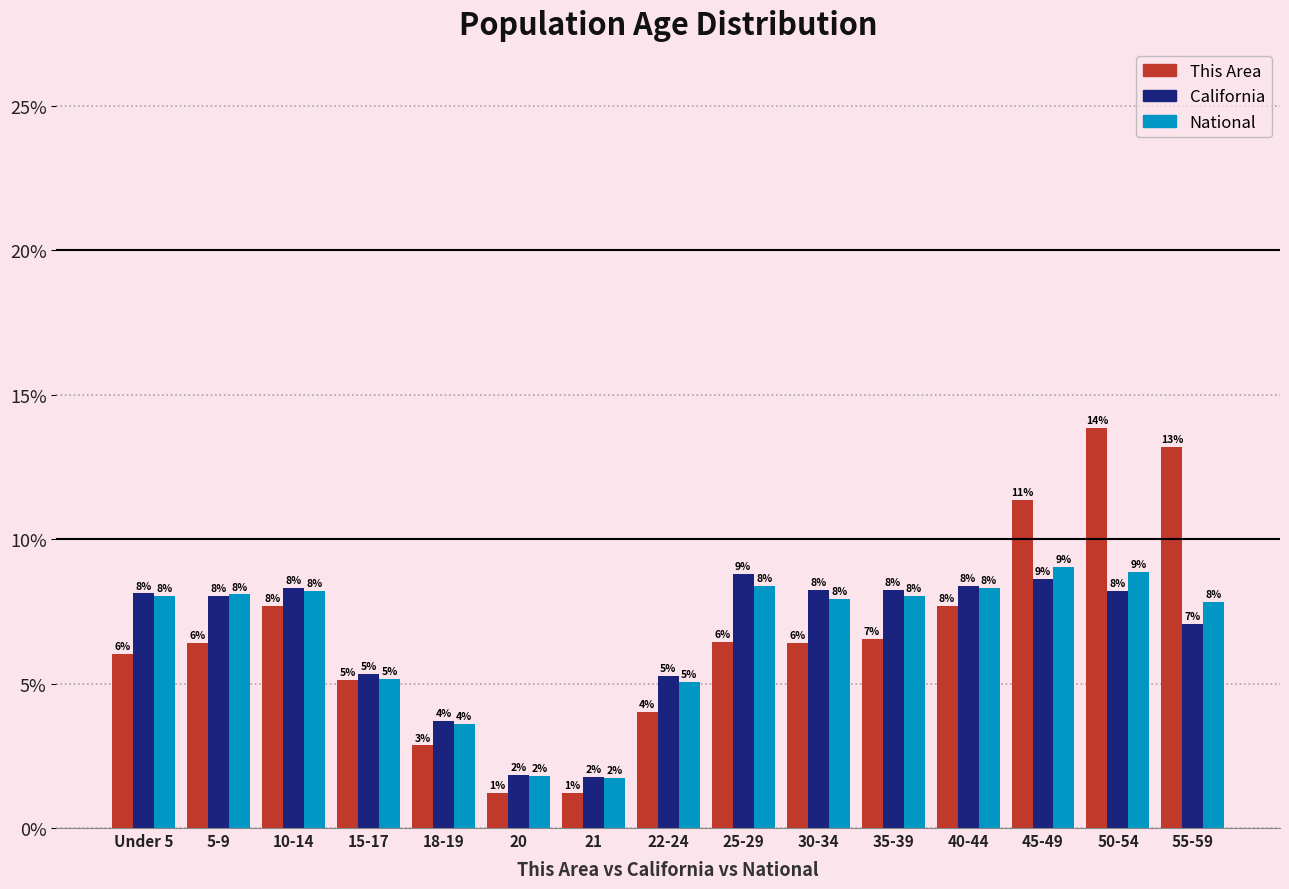

At which category is the sum across all series the highest?

50-54